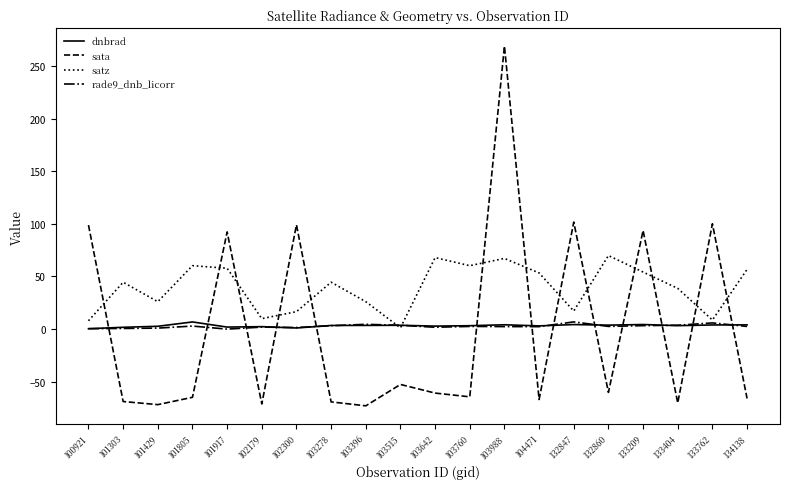

Is it true that sata equals -105.7 at 134138?

False